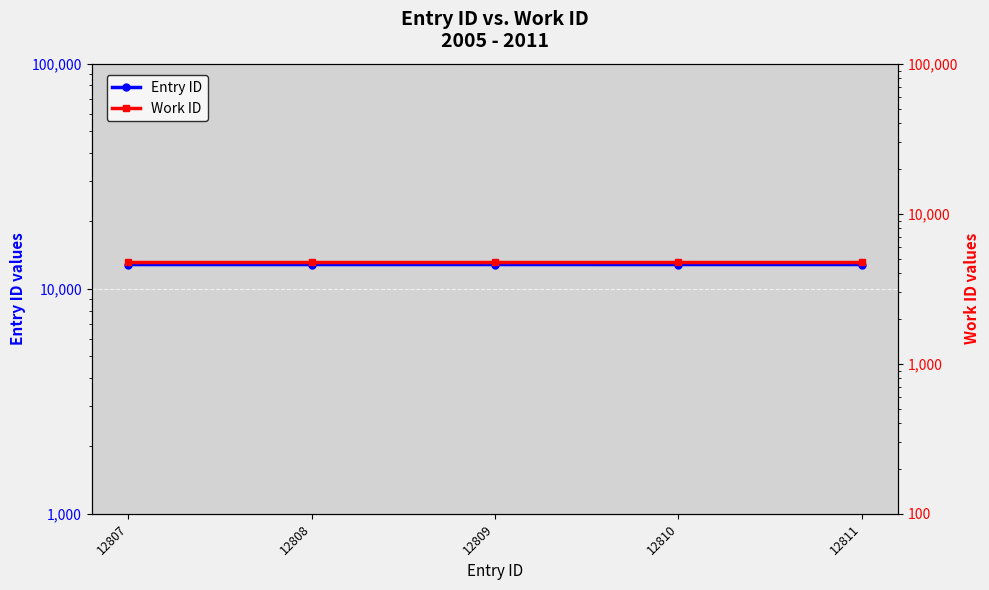

What is the minimum value shown in the chart?

4802